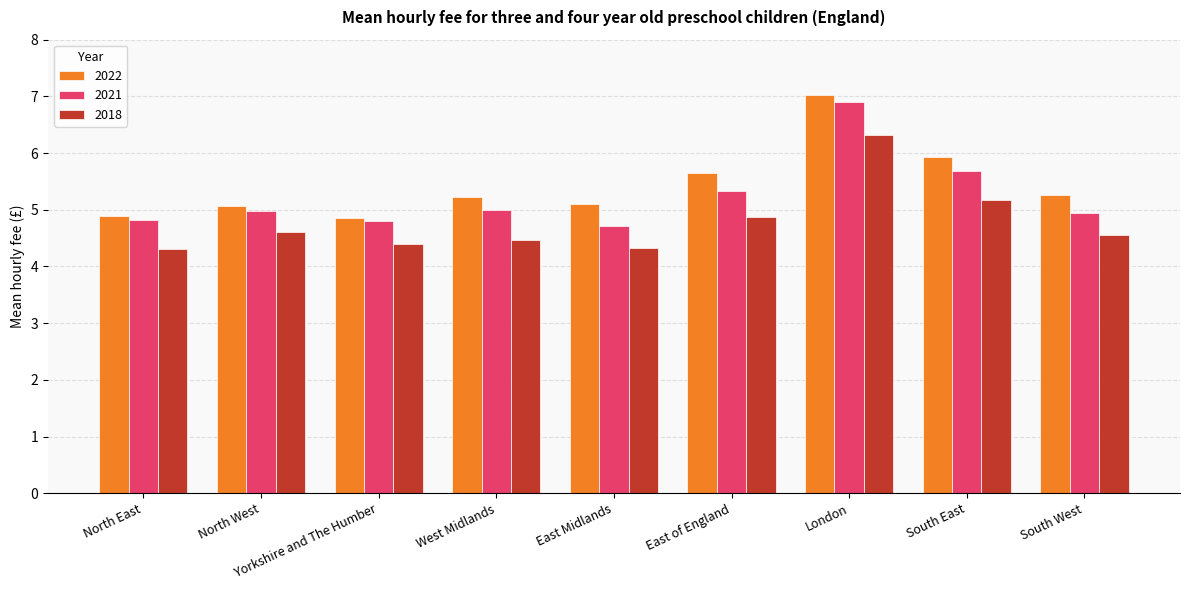

At East Midlands, list the series in order from smallest to largest.

2018, 2021, 2022